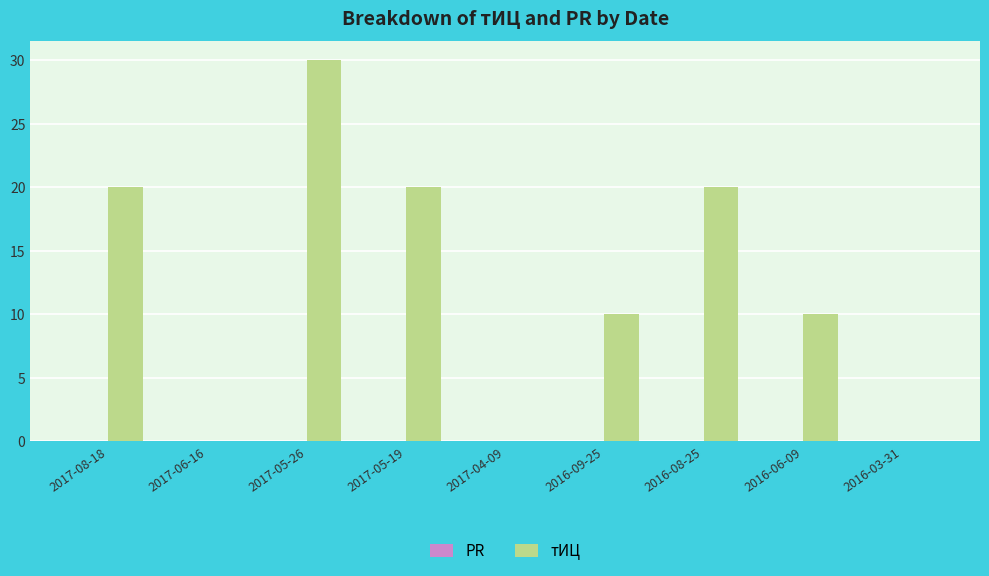

The chart shows a value of -10 at 2017-04-09. True or false?

False